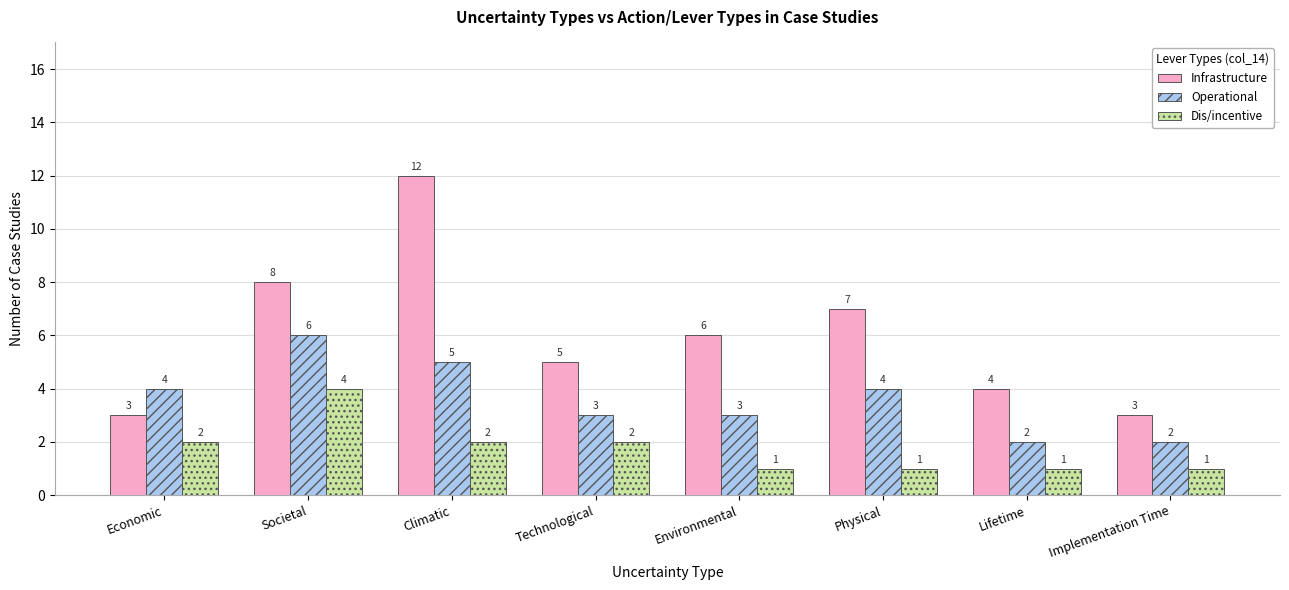

Which series changed the most between Physical and Implementation Time?

Infrastructure